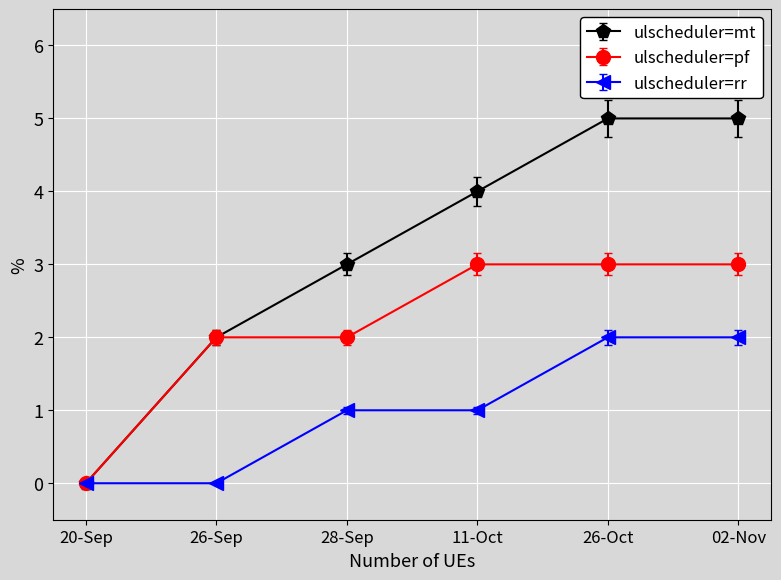

Count the number of categories in the chart.

6